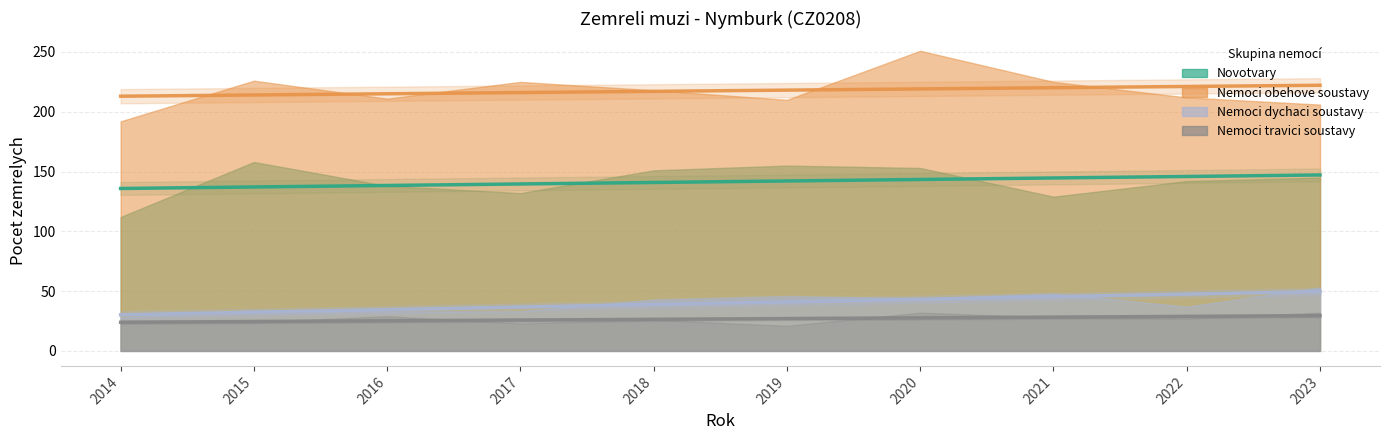

What is the difference between the second highest and minimum values in the Nemoci obehove soustavy series?

34